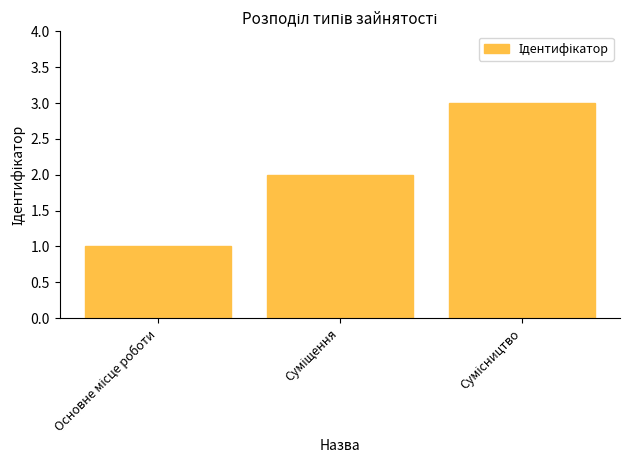

What is the maximum value shown in the chart?

3